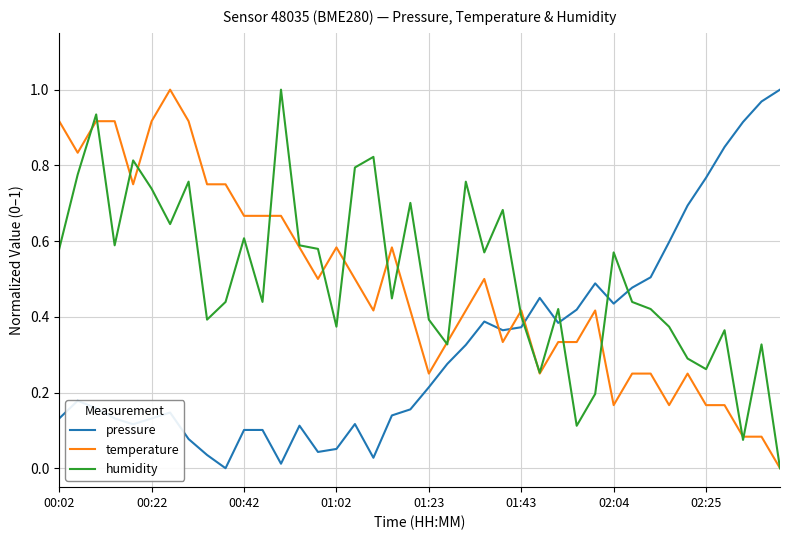

How many intersections are there between pressure and temperature?

3